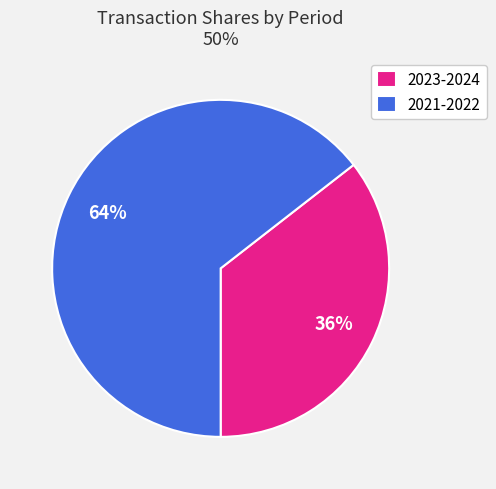

What is the smallest slice in the pie chart?

2023-2024